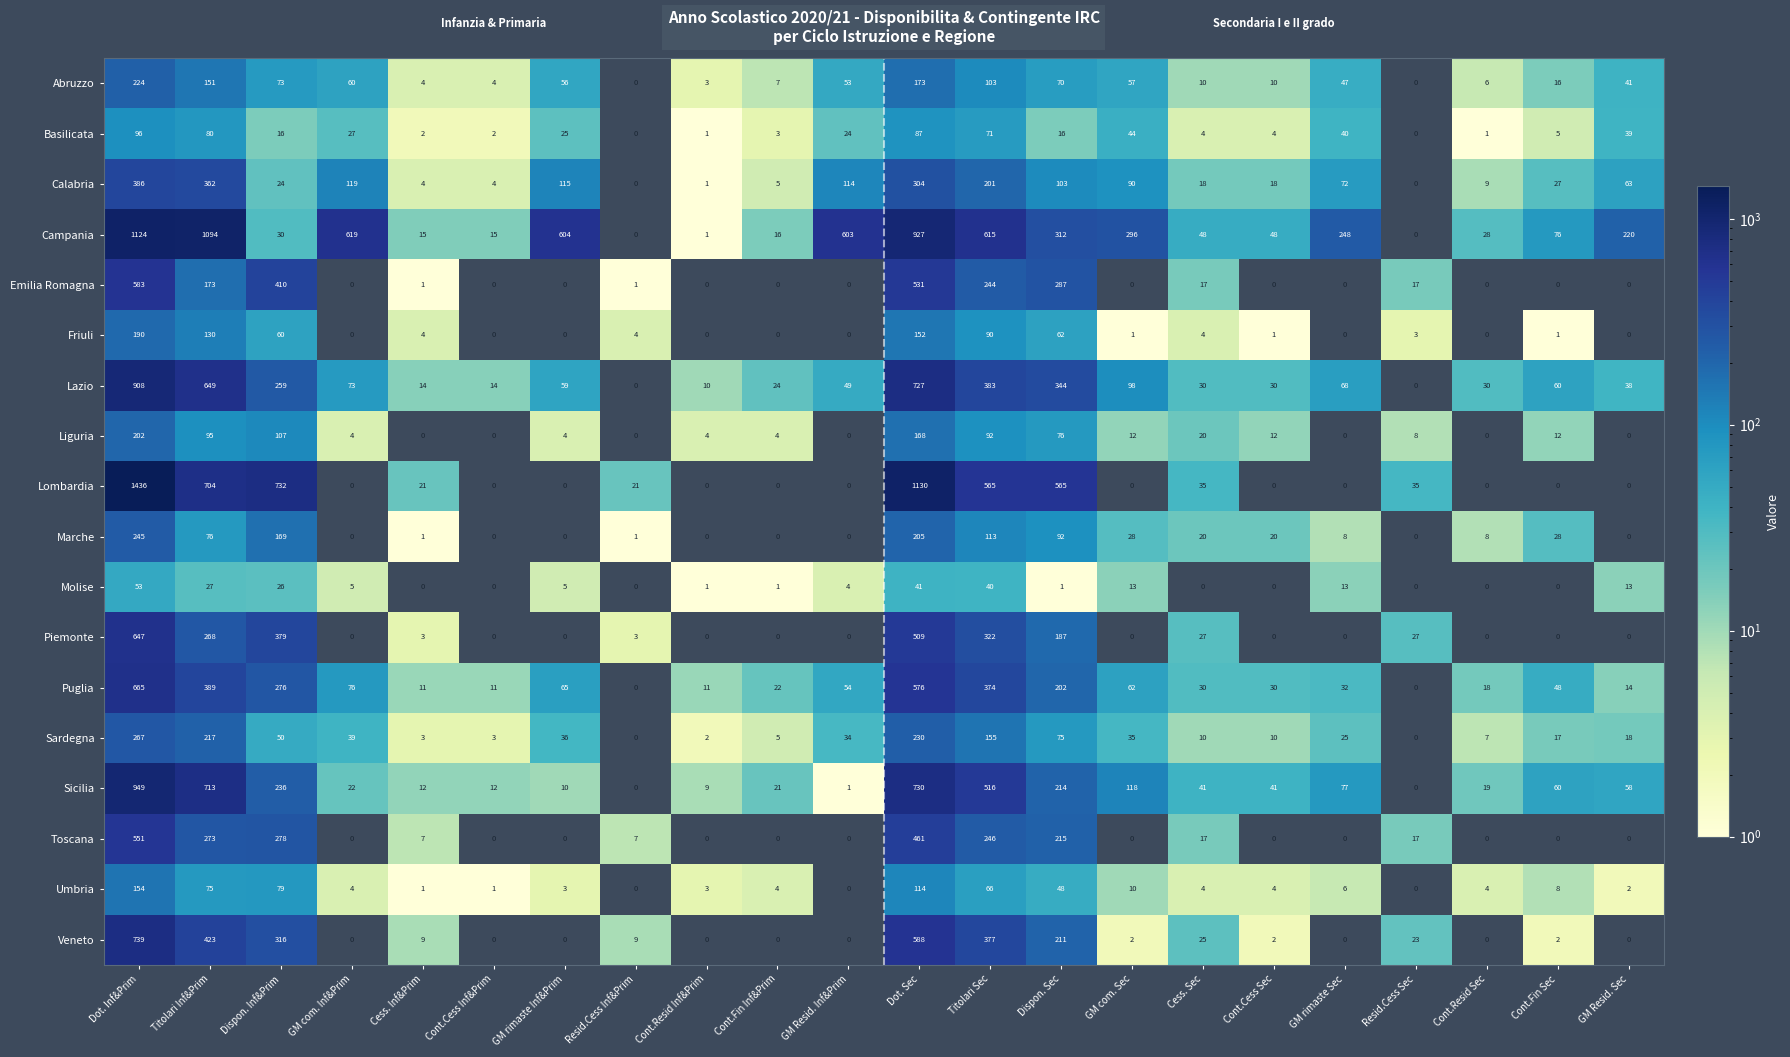

How many categories are shown in the chart?

22